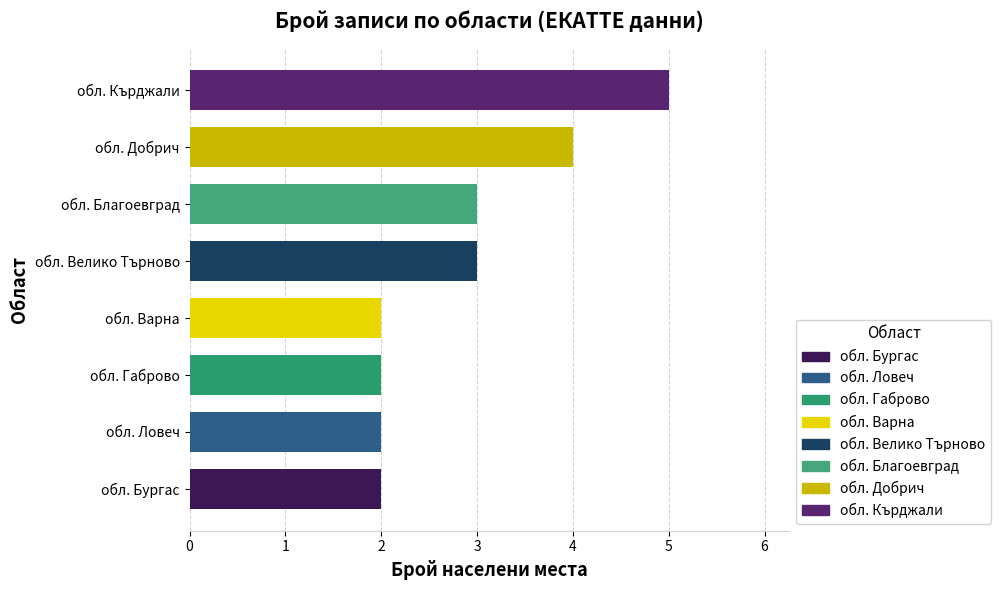

What is the ratio of the value at обл. Кърджали to the value at обл. Добрич?

1.2